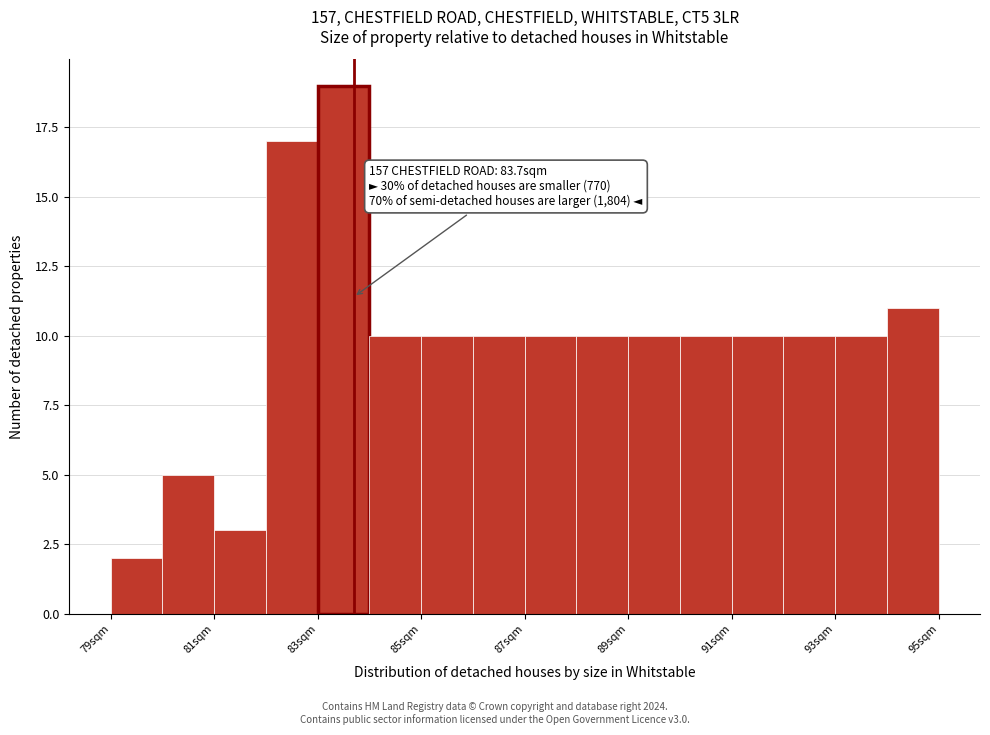

Over which range of the x-axis is the bar tallest?

83 to 84